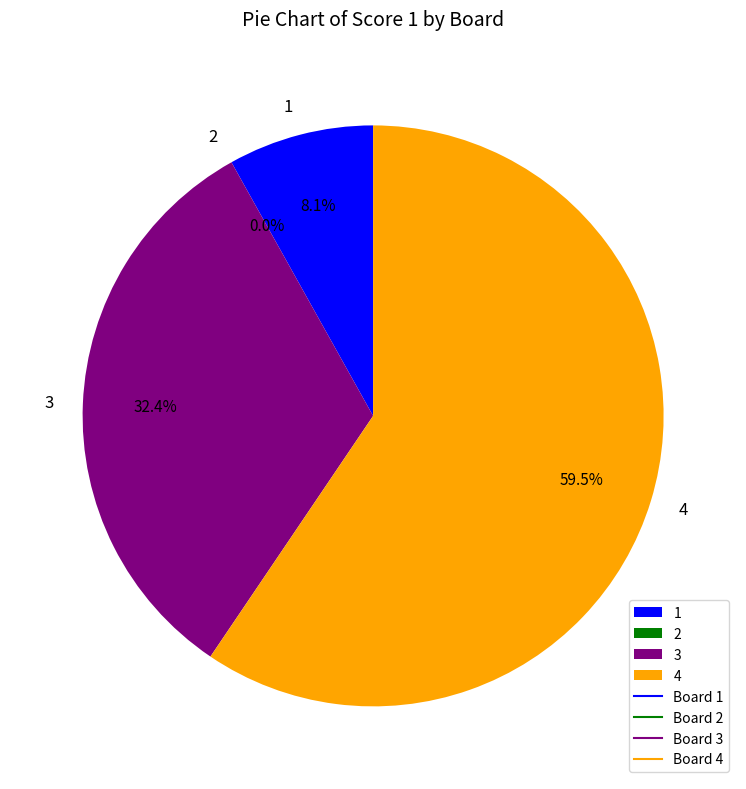

What is the majority slice?

4